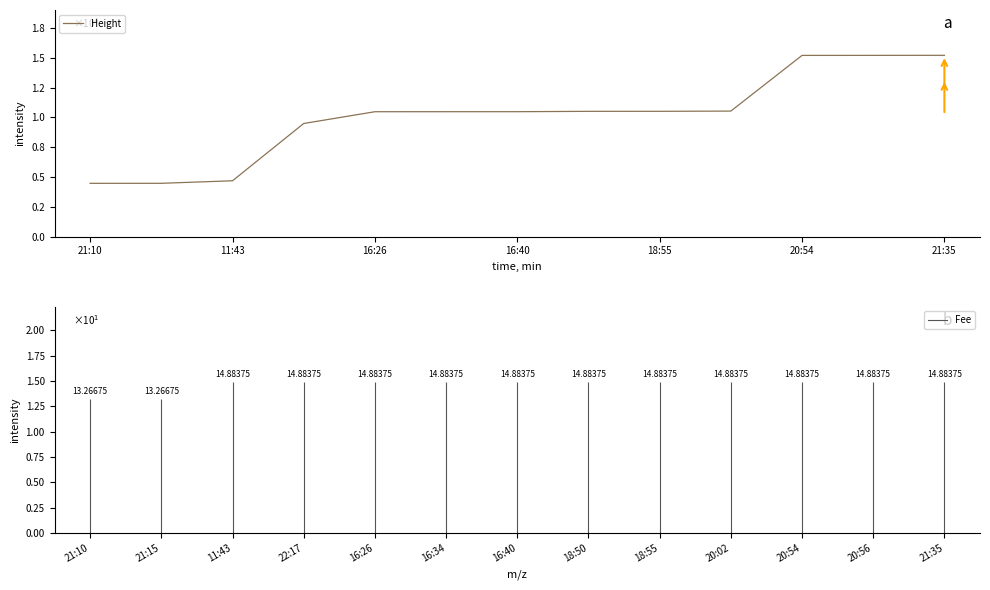

What is the smallest value displayed?

0.4